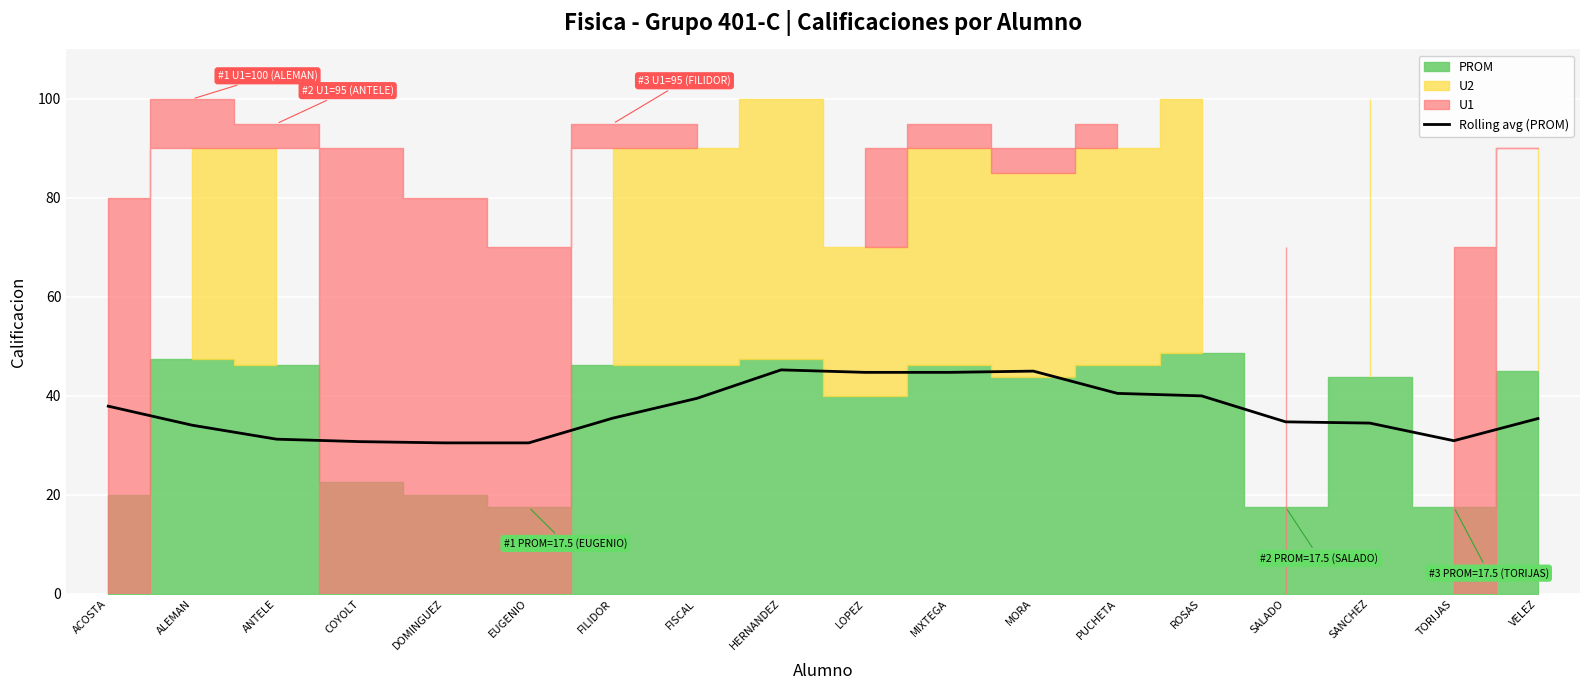

True or false: the data has more than 0 interior local peaks.

True